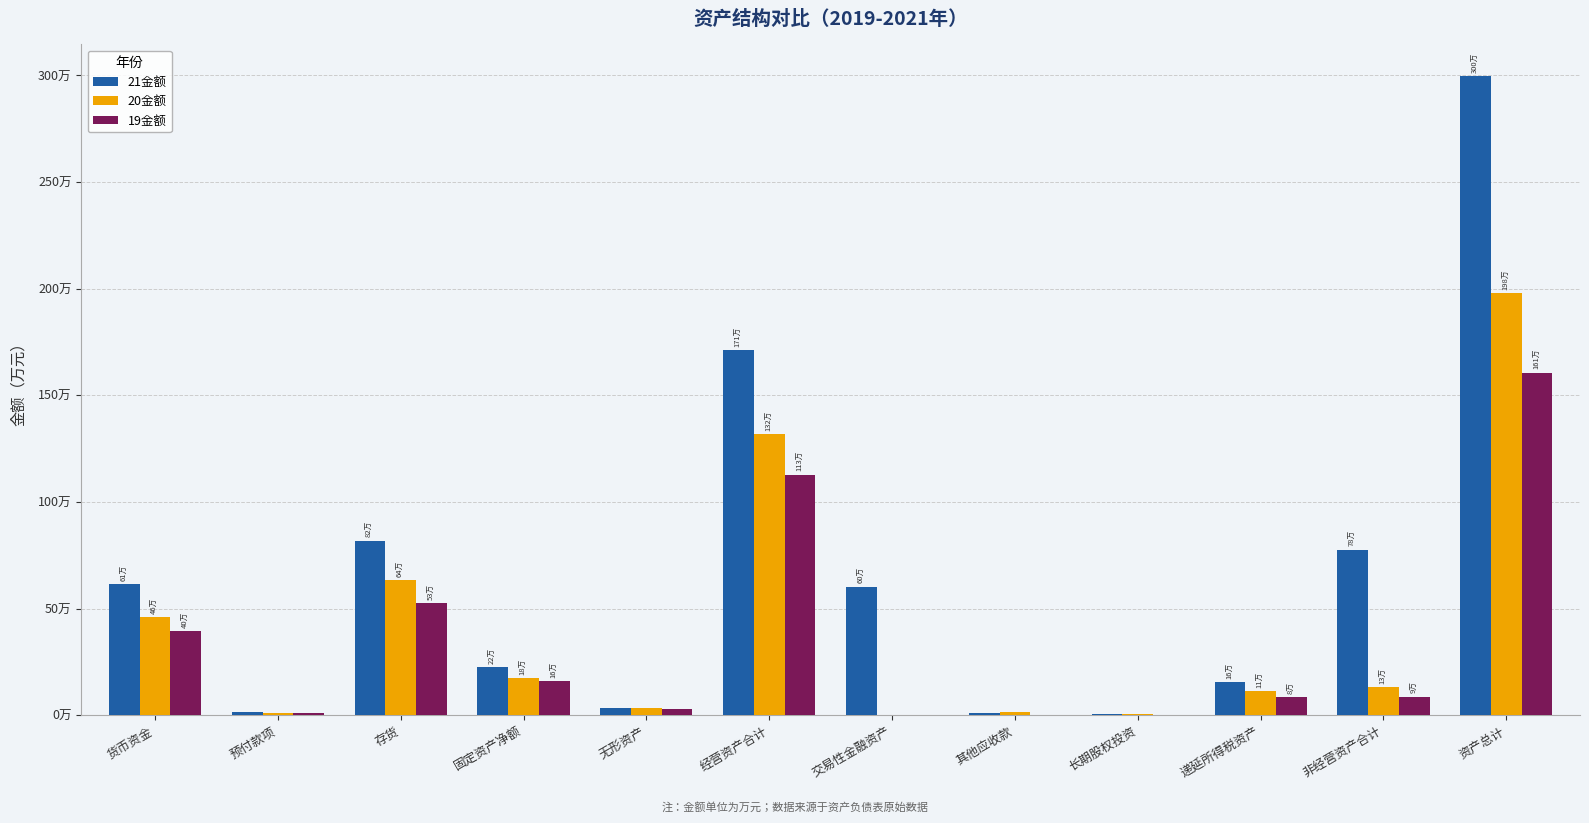

Are the bars horizontal?

No